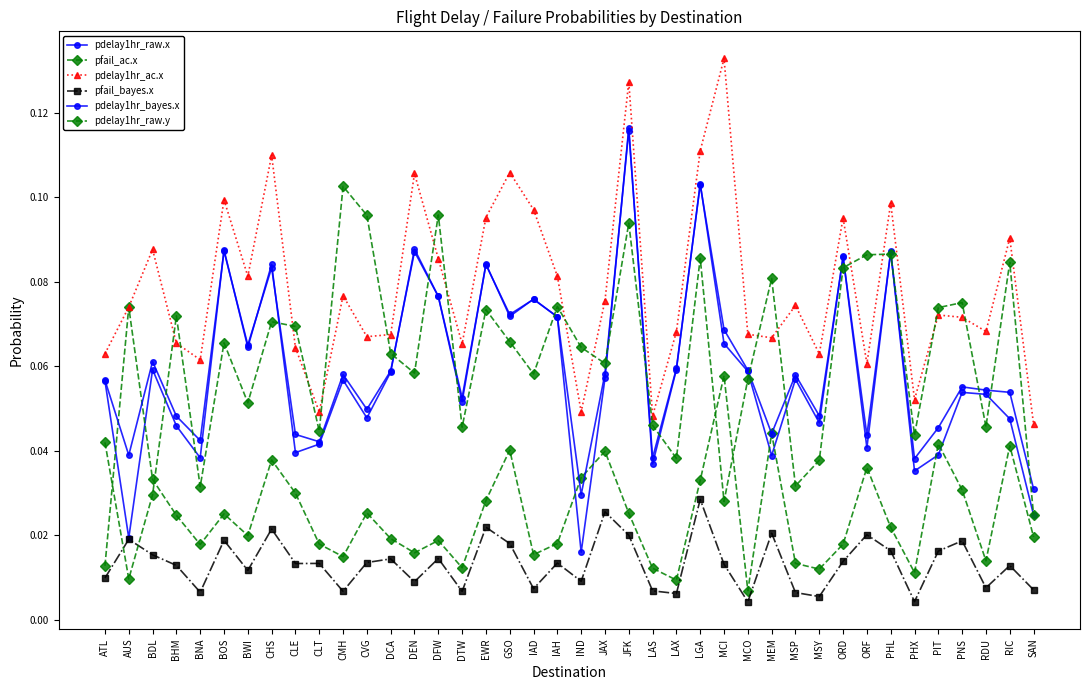

How many lines are shown in the chart?

6